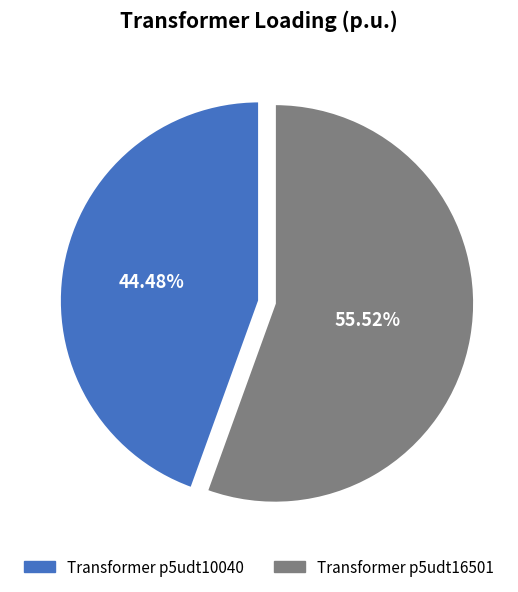

Is the sum of Transformer p5udt10040 and Transformer p5udt16501 greater than half?

Yes